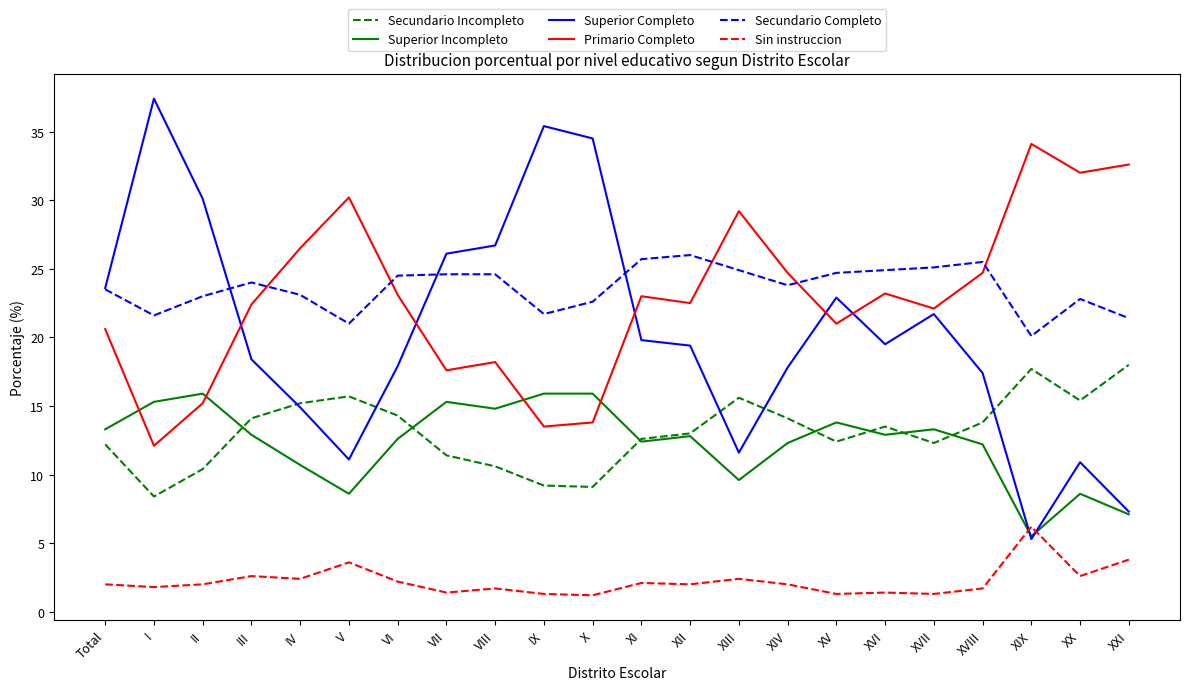

How many lines are shown in the chart?

6